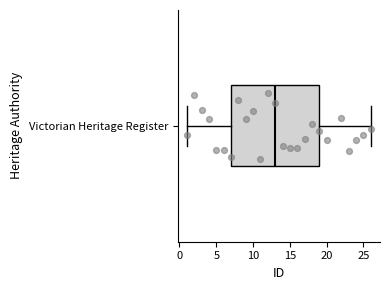

Transcribe this box plot: give where the median line is, the range the box spans, and where the two whiskers end, as read against the x-axis. The values are not printed on the chart, so give them approximately, as read against the axis.

median 13, box 7 to 19, whiskers 1 to 26